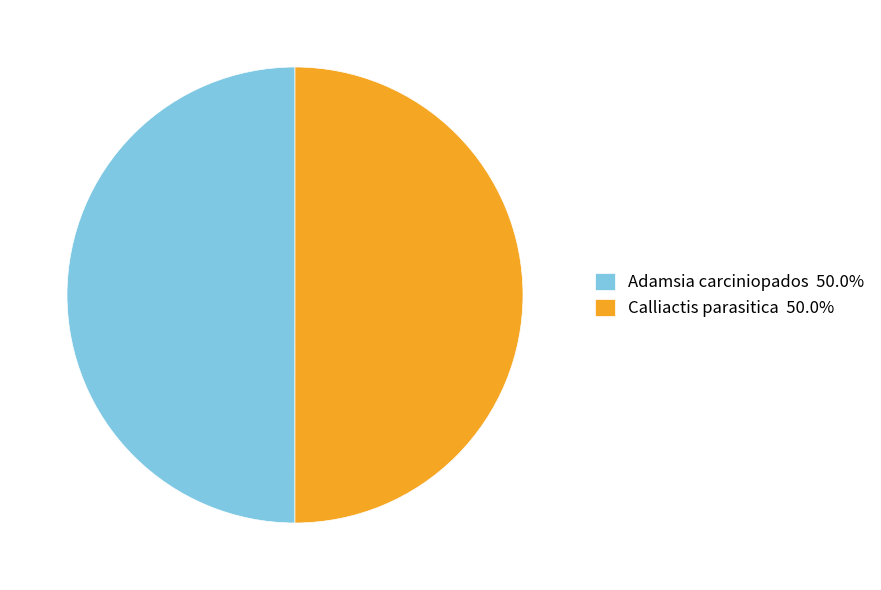

Count the number of slices in the pie.

2